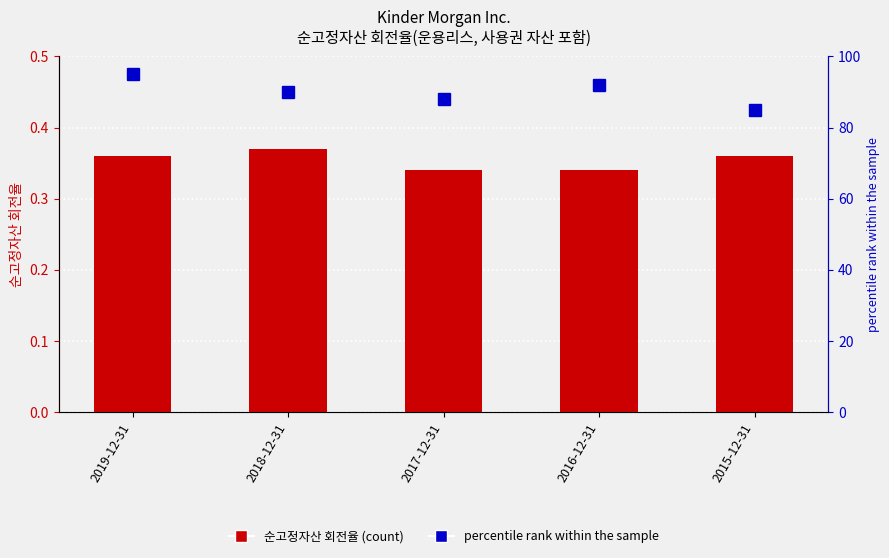

At which category does the chart reach its peak across all series?

2019-12-31